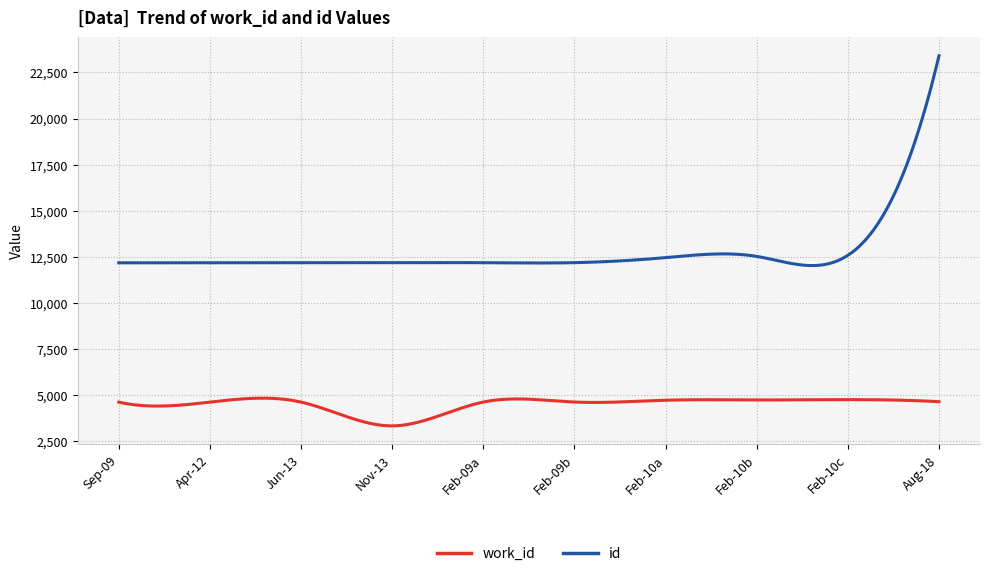

At how many categories does at least one series exceed 20410?

6